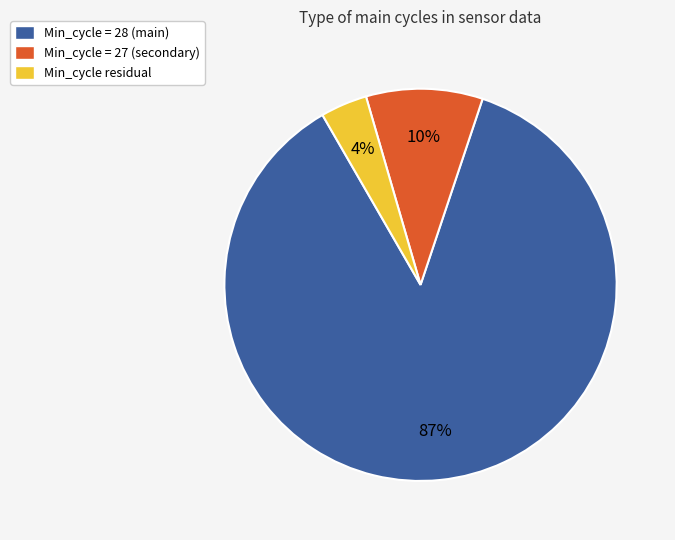

To the nearest percent, what portion does Min_cycle residual represent?

4%